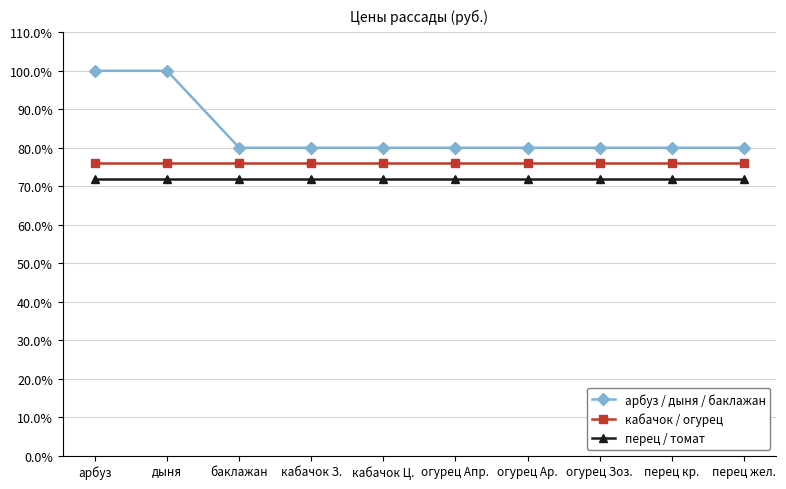

How many distinct data groups are displayed?

3